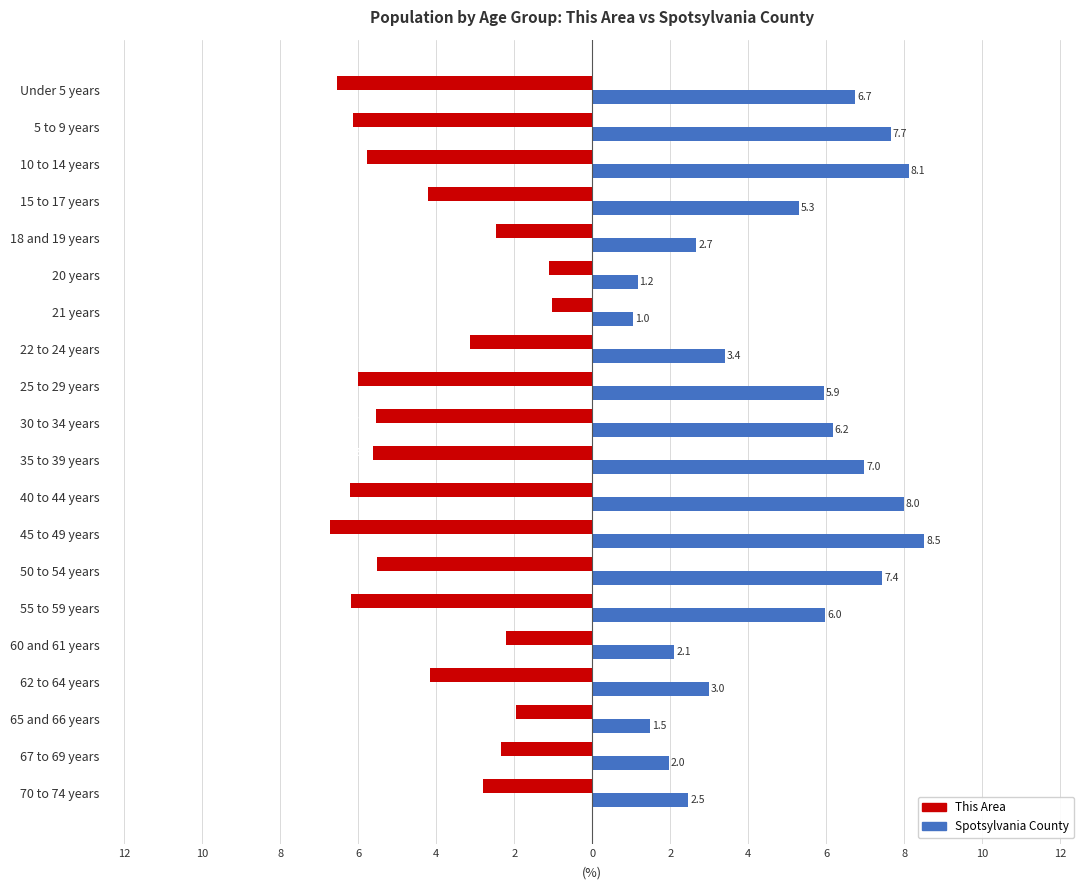

What are all the series names shown in the legend?

This Area, Spotsylvania County